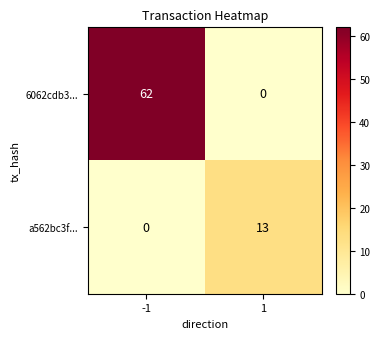

How many data points does each series have?

2